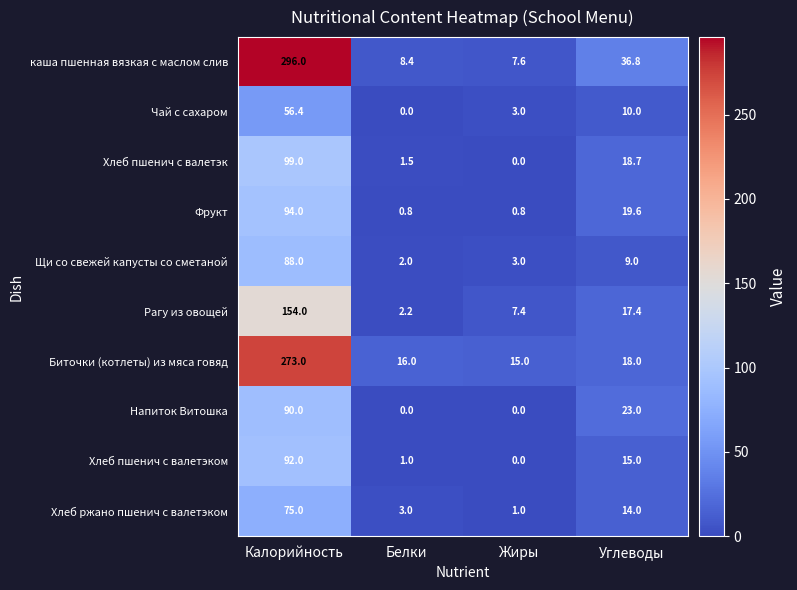

How many values in the Фрукт series are below 19?

2